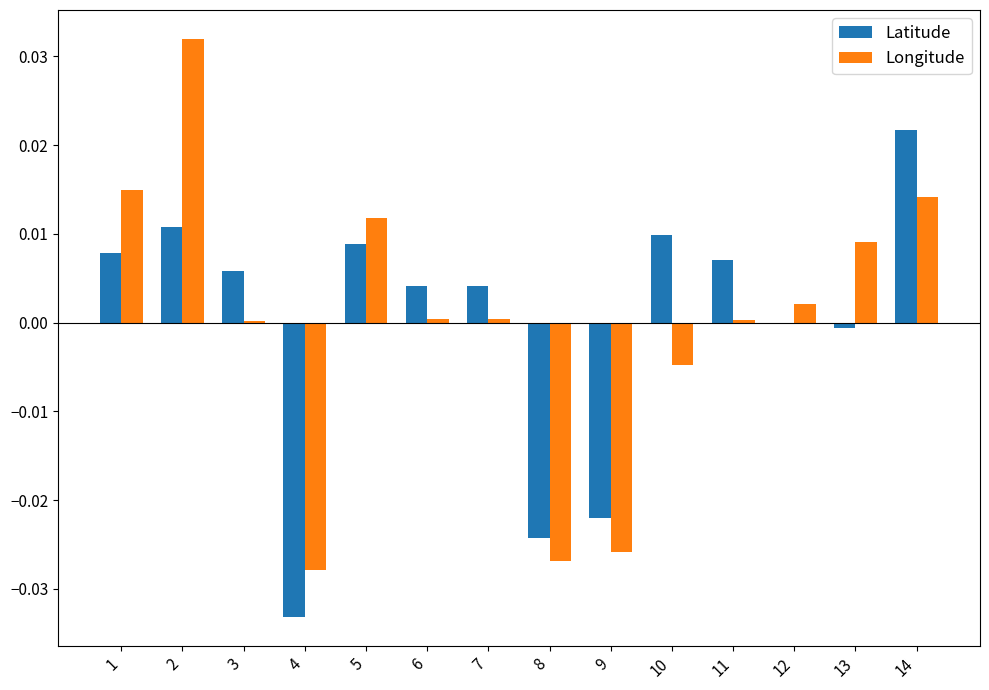

Is the value of Longitude at 13 greater than the value of Latitude at 12?

Yes